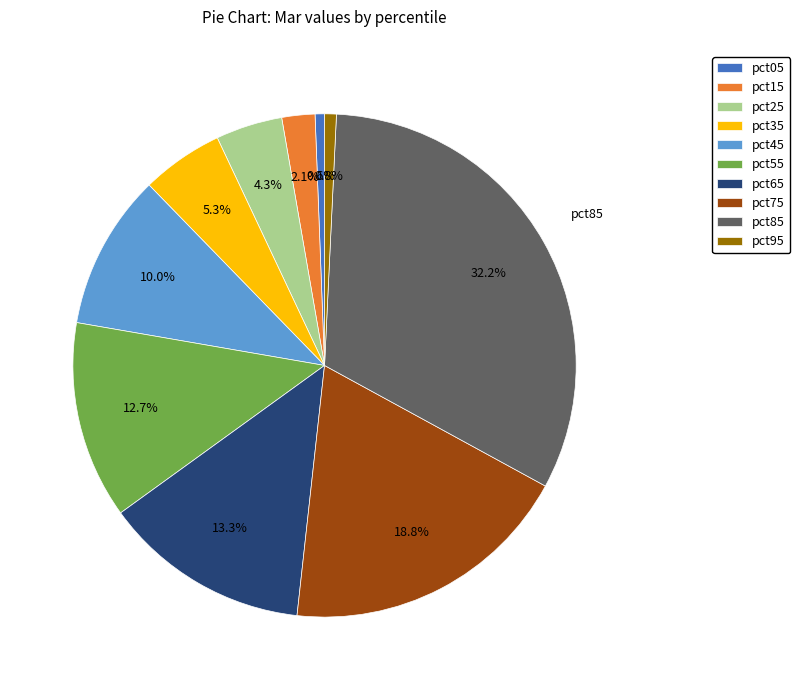

Is there a majority slice in this chart?

No